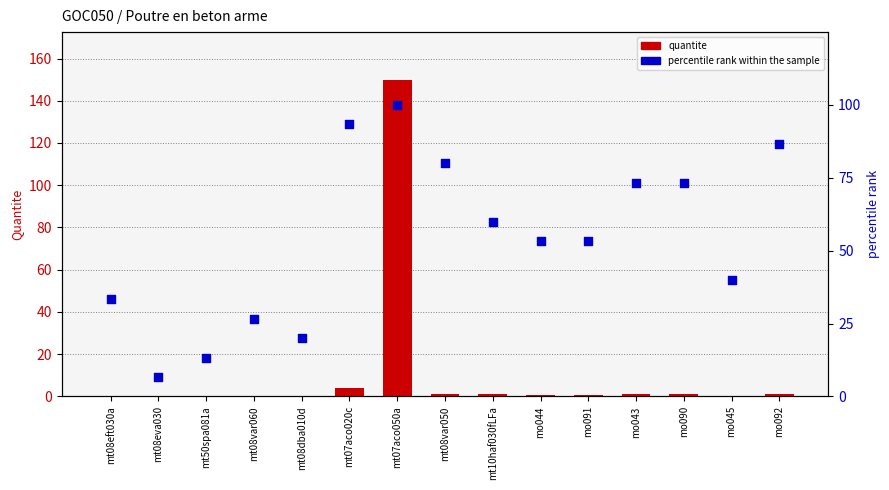

Which series has the largest total across all categories?

percentile rank within the sample